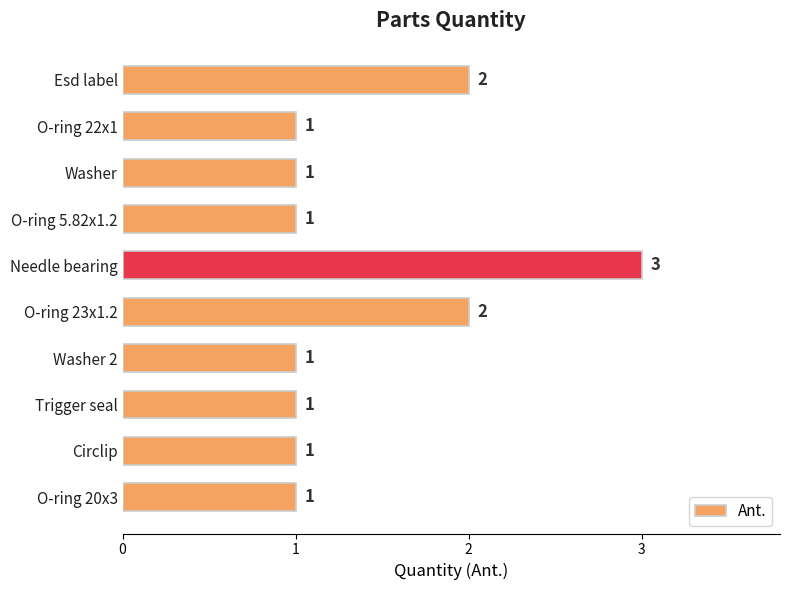

Which category has the highest value across all series?

Needle bearing